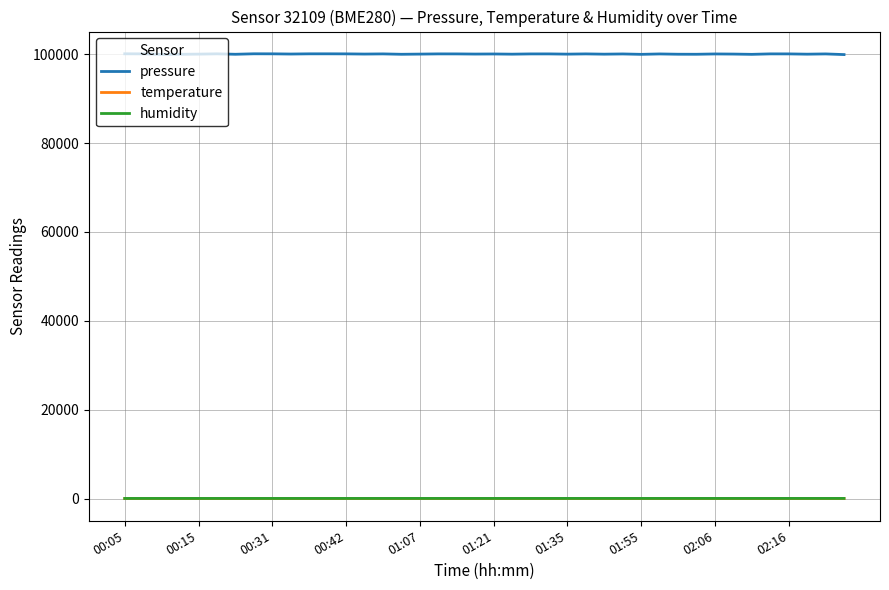

How many lines are shown in the chart?

3